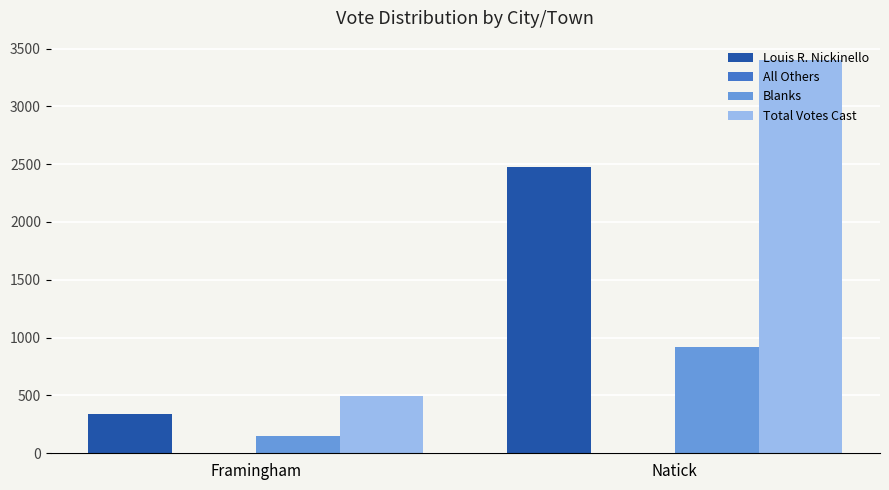

The Louis R. Nickinello series shows 2474 at Natick. True or false?

True